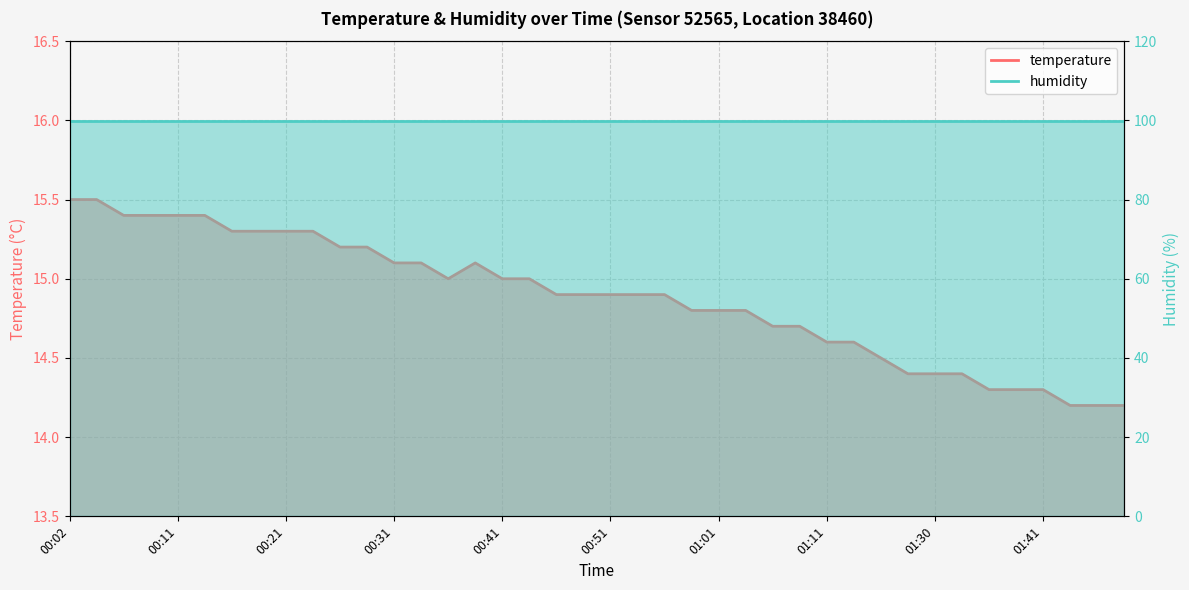

The chart shows a value of 15.0 at 00:36. True or false?

True